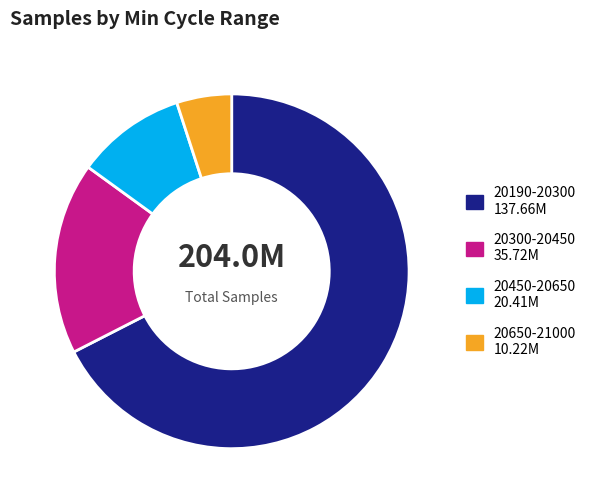

Is there any slice that represents more than half of the pie?

Yes